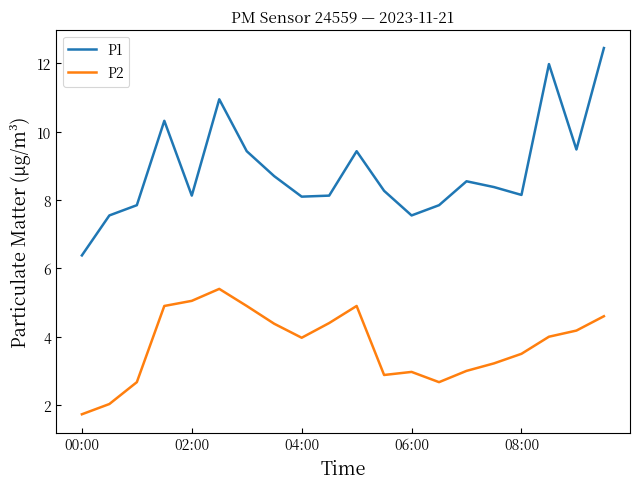

What is the smallest value displayed?

1.7